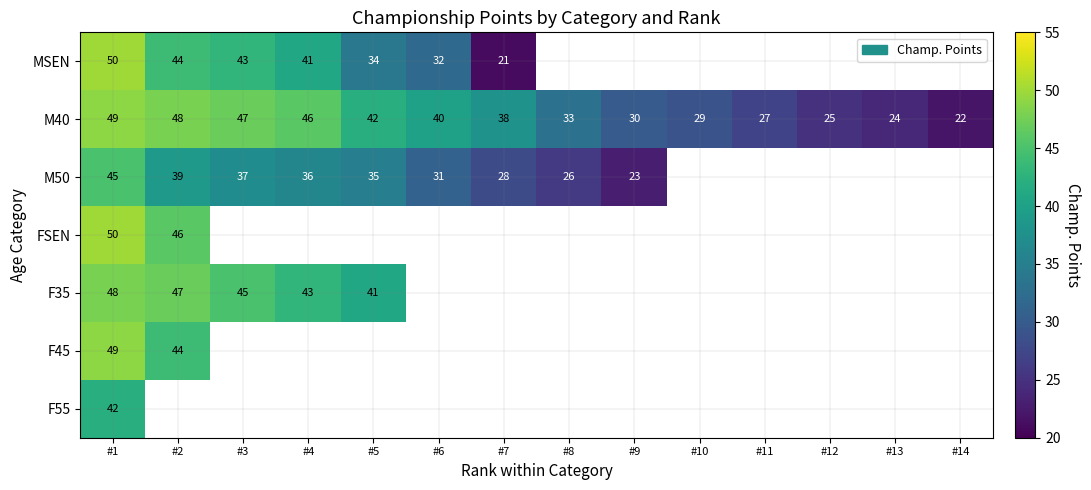

Rank the categories by M40 value from highest to lowest.

#1, #2, #3, #4, #5, #6, #7, #8, #9, #10, #11, #12, #13, #14